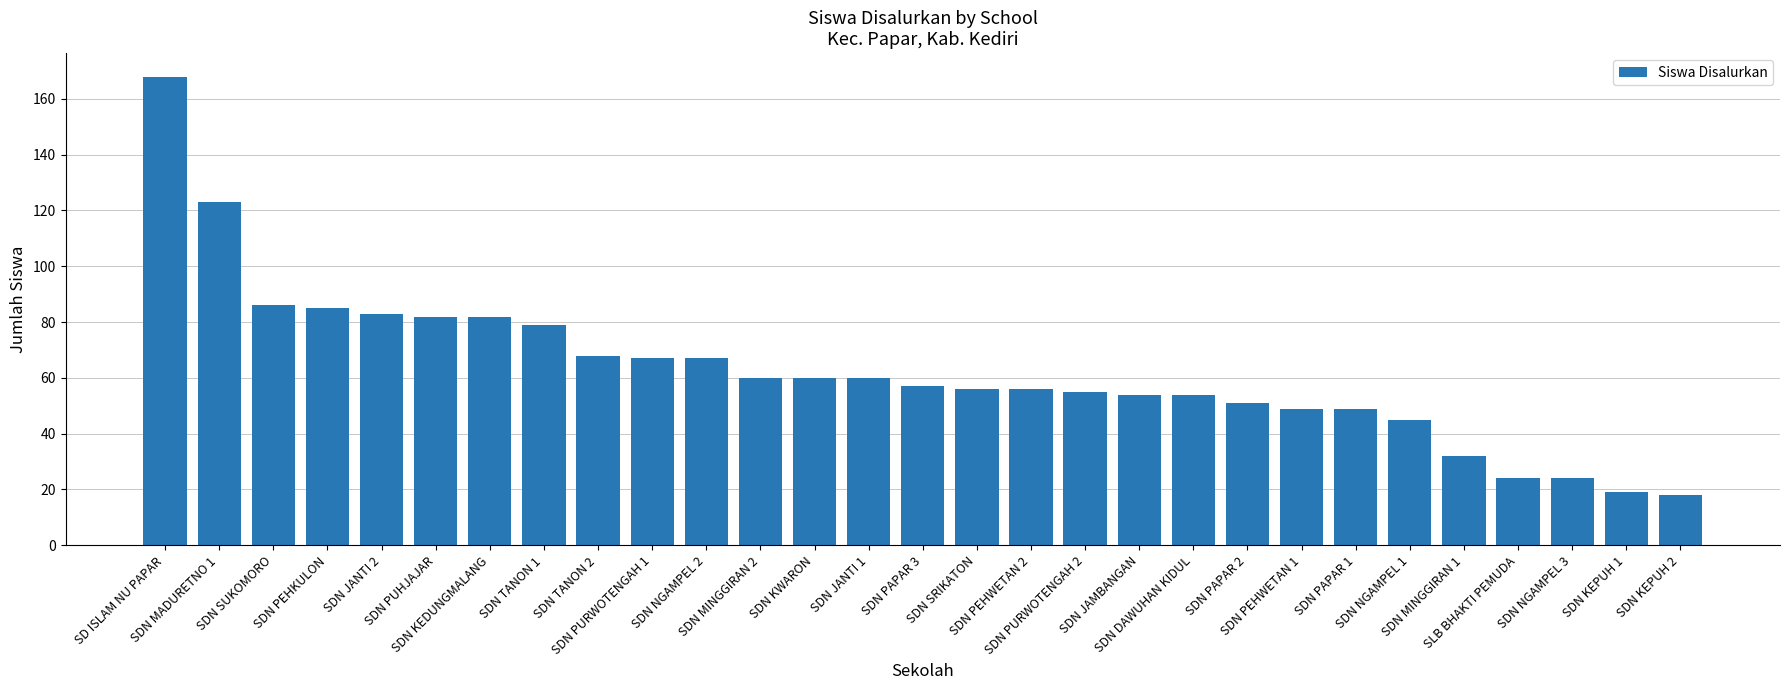

Count the number of data series in this chart.

1